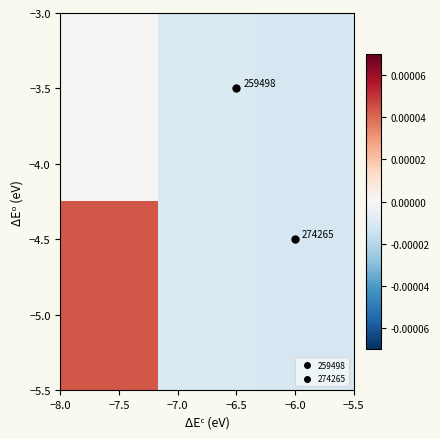

At how many categories does at least one series exceed 0?

1